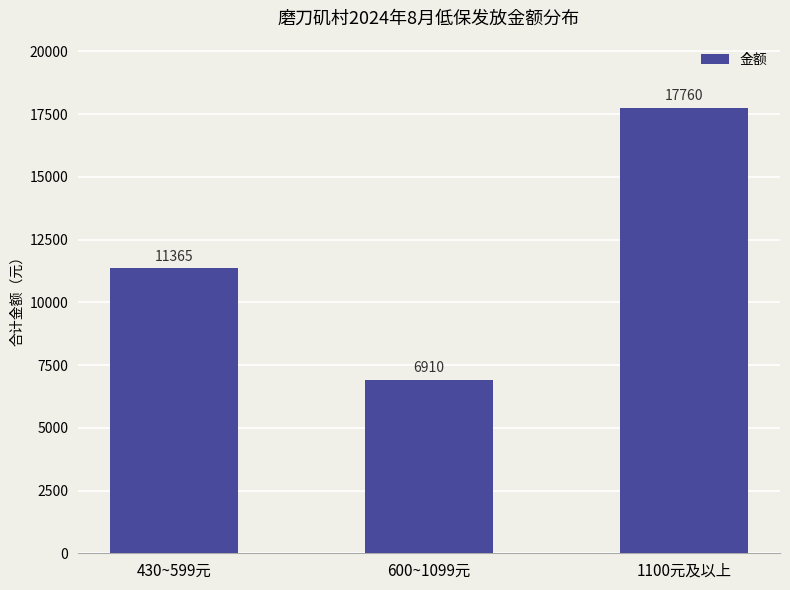

What is the difference between the maximum and second lowest values?

6395